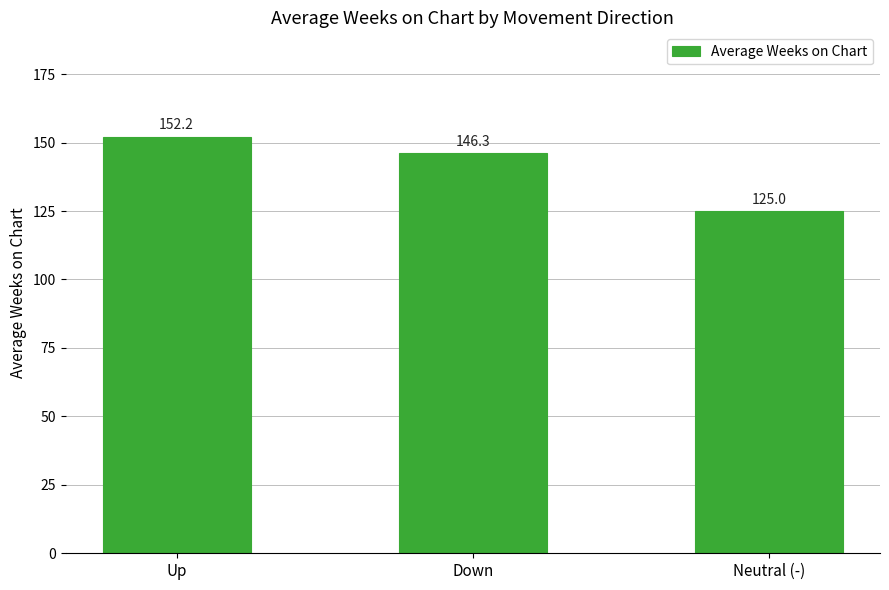

List the labels in order of value, smallest first.

Neutral (-), Down, Up